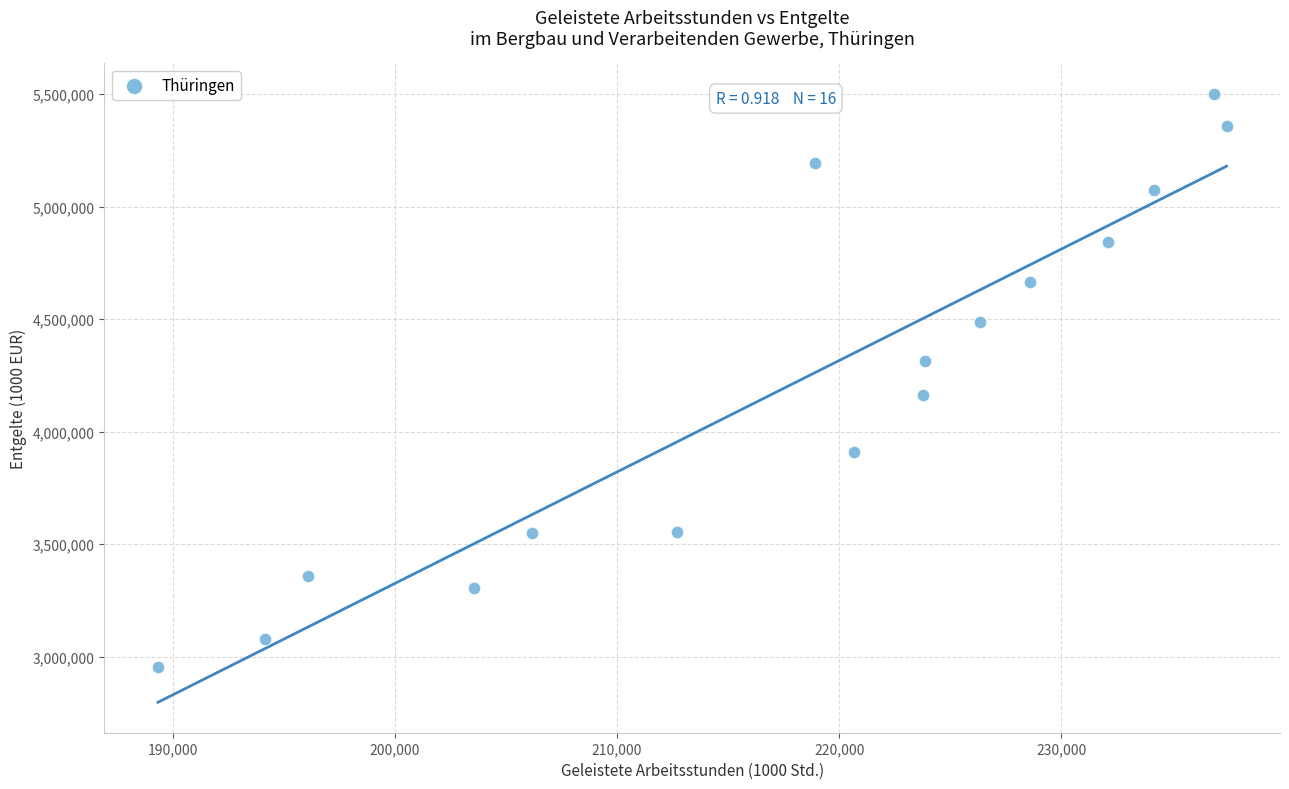

What is the range of Y values (max minus min)?

2546271.4